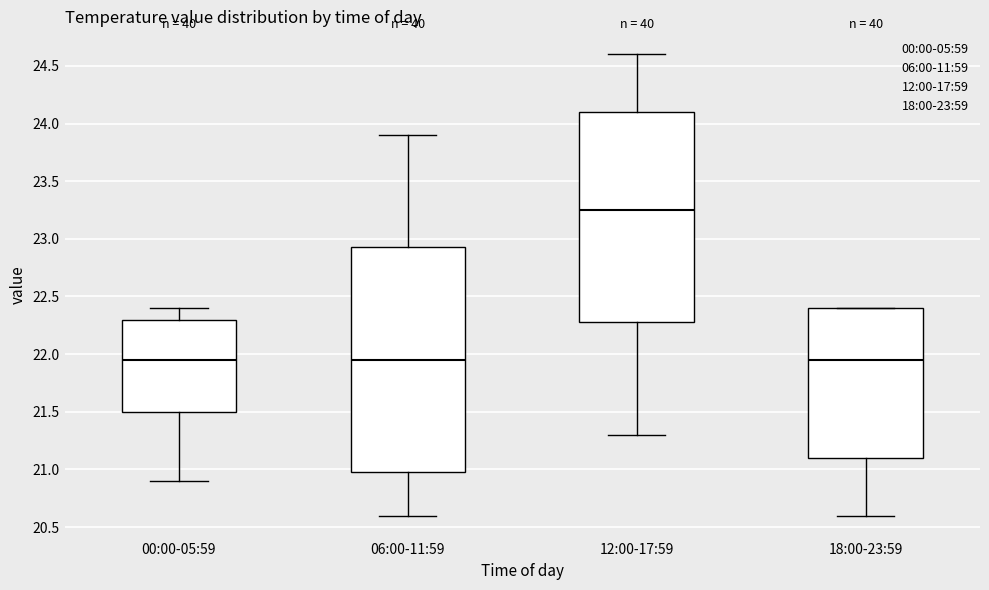

Where is the lower edge of the box for 00:00-05:59 on the y-axis? The values are not printed on the chart, so give them approximately, as read against the axis.

21.50